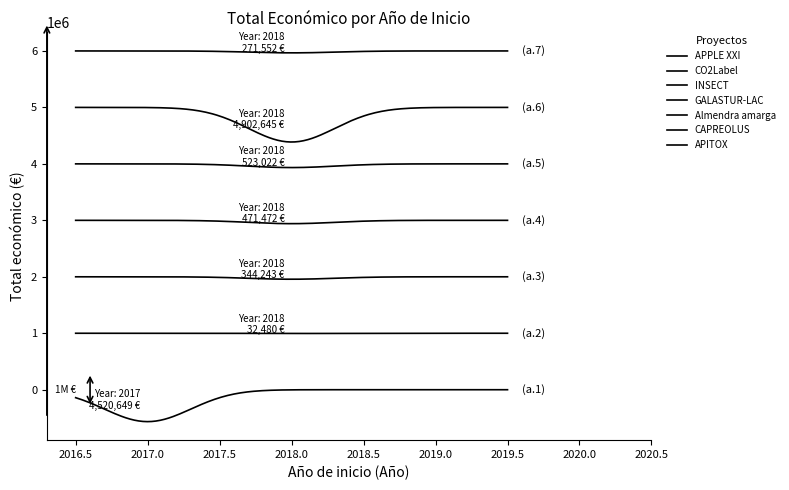

How many lines are shown in the chart?

7